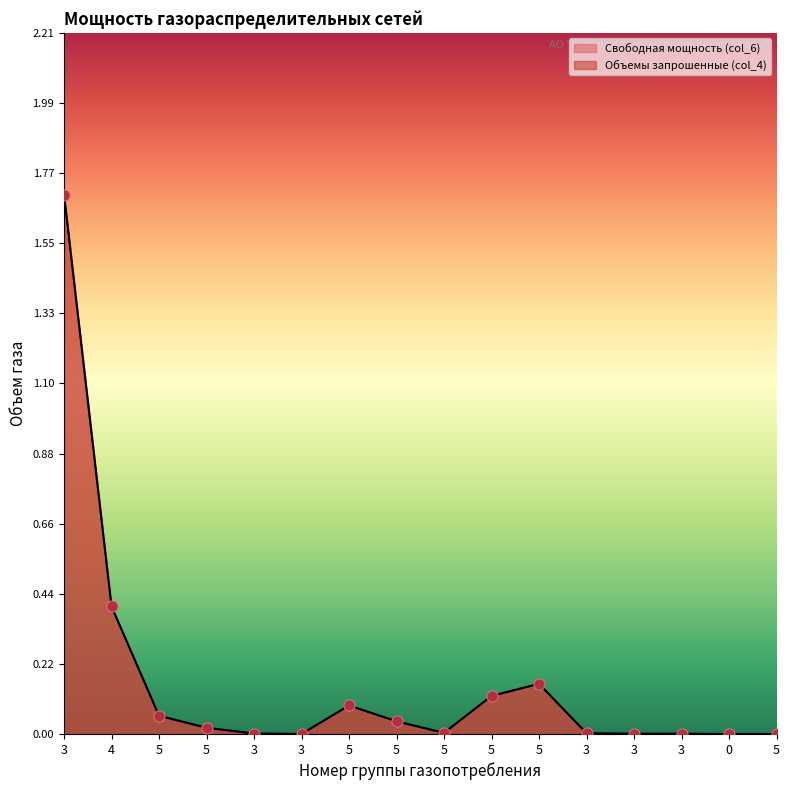

Which series has the largest total across all categories?

Свободная мощность (col_6)